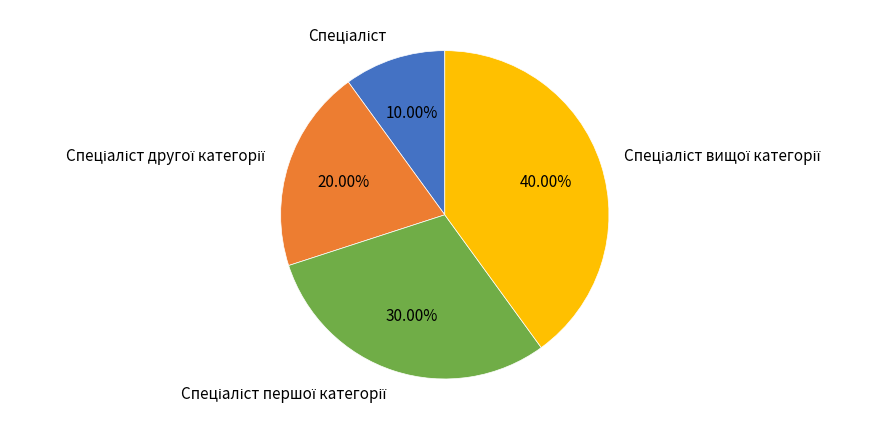

Is there any slice that represents more than half of the pie?

No